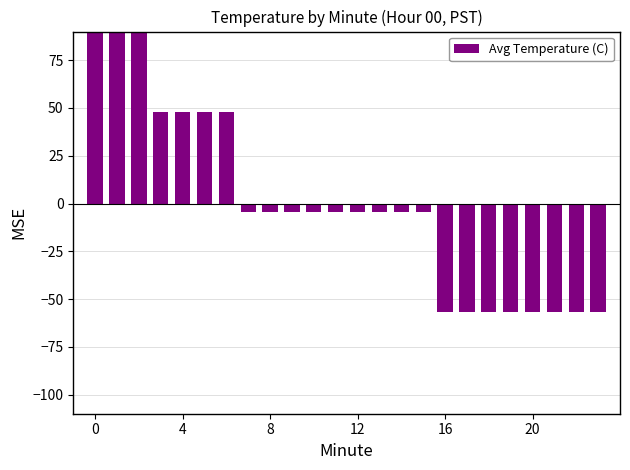

Are the bars grouped side by side (vs. stacked)?

No